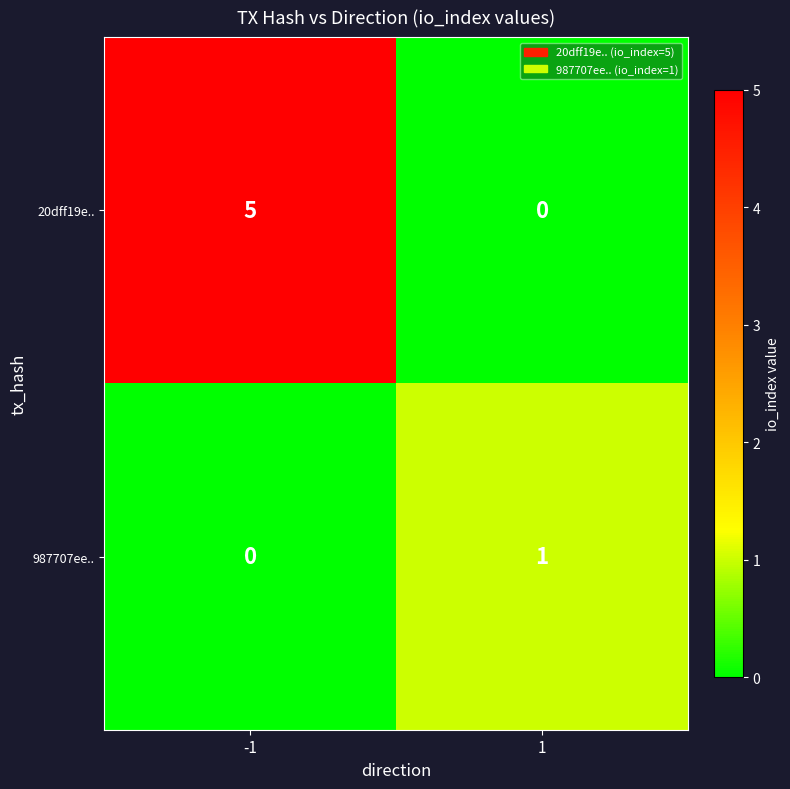

Reading left to right, transcribe all the data shown in this chart.

20dff19e..: 5	0
987707ee..: 0	1